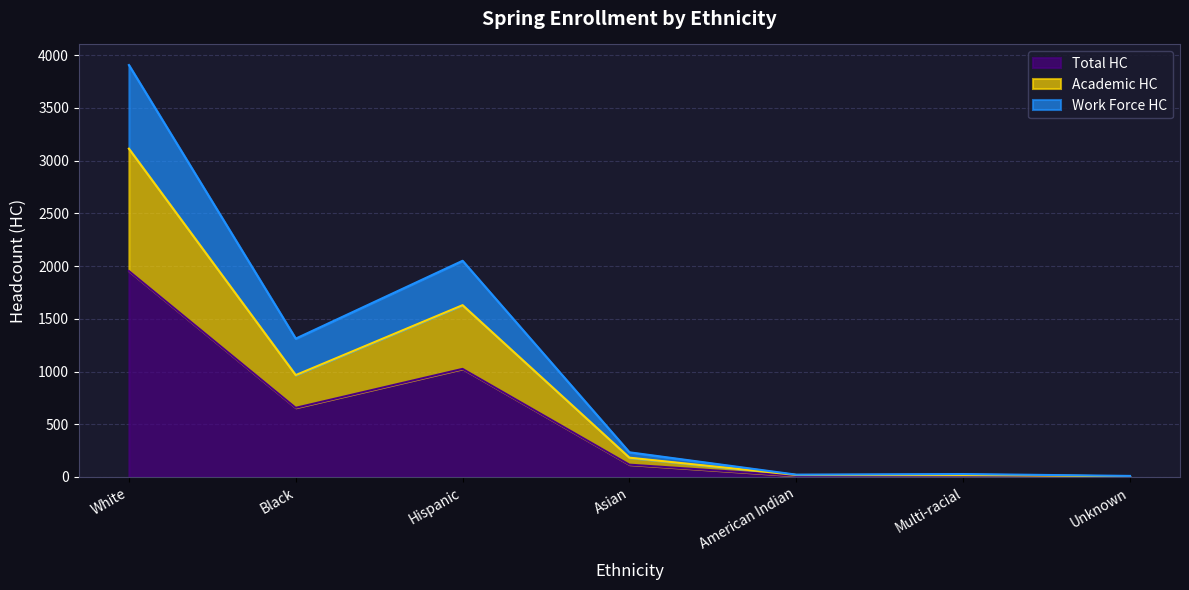

Between Unknown and White, which is larger?

White